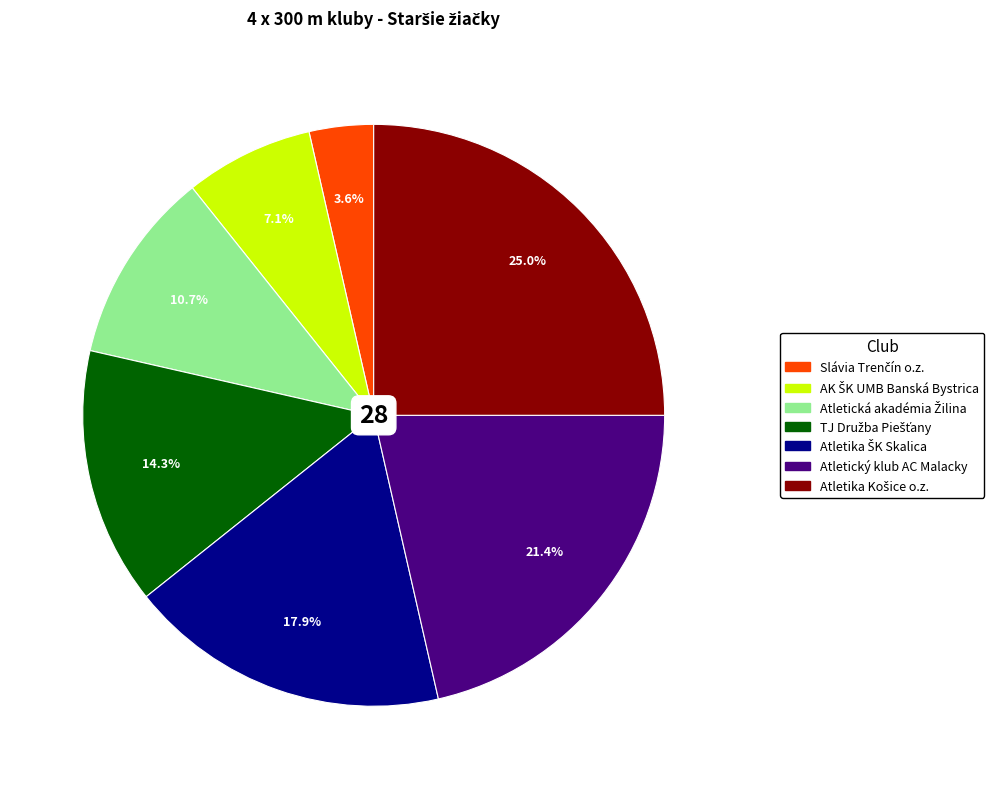

What percentage is NOT represented by Atletický klub AC Malacky?

78.6%